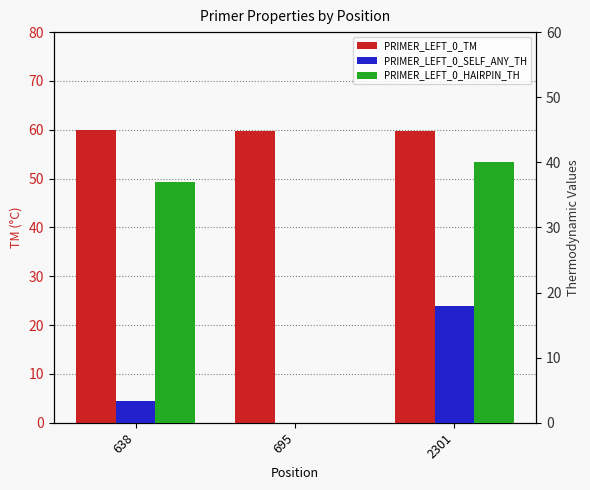

Which series has the largest total across all categories?

PRIMER_LEFT_0_TM